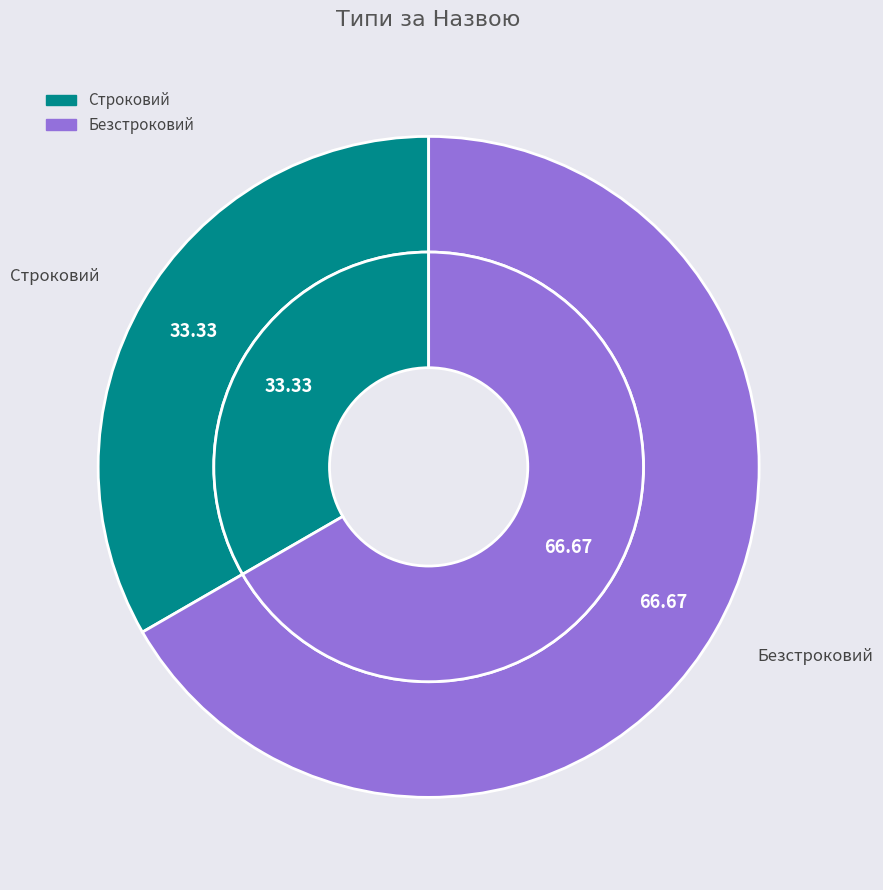

The Безстроковий slice represents 67% of the pie. True or false?

True